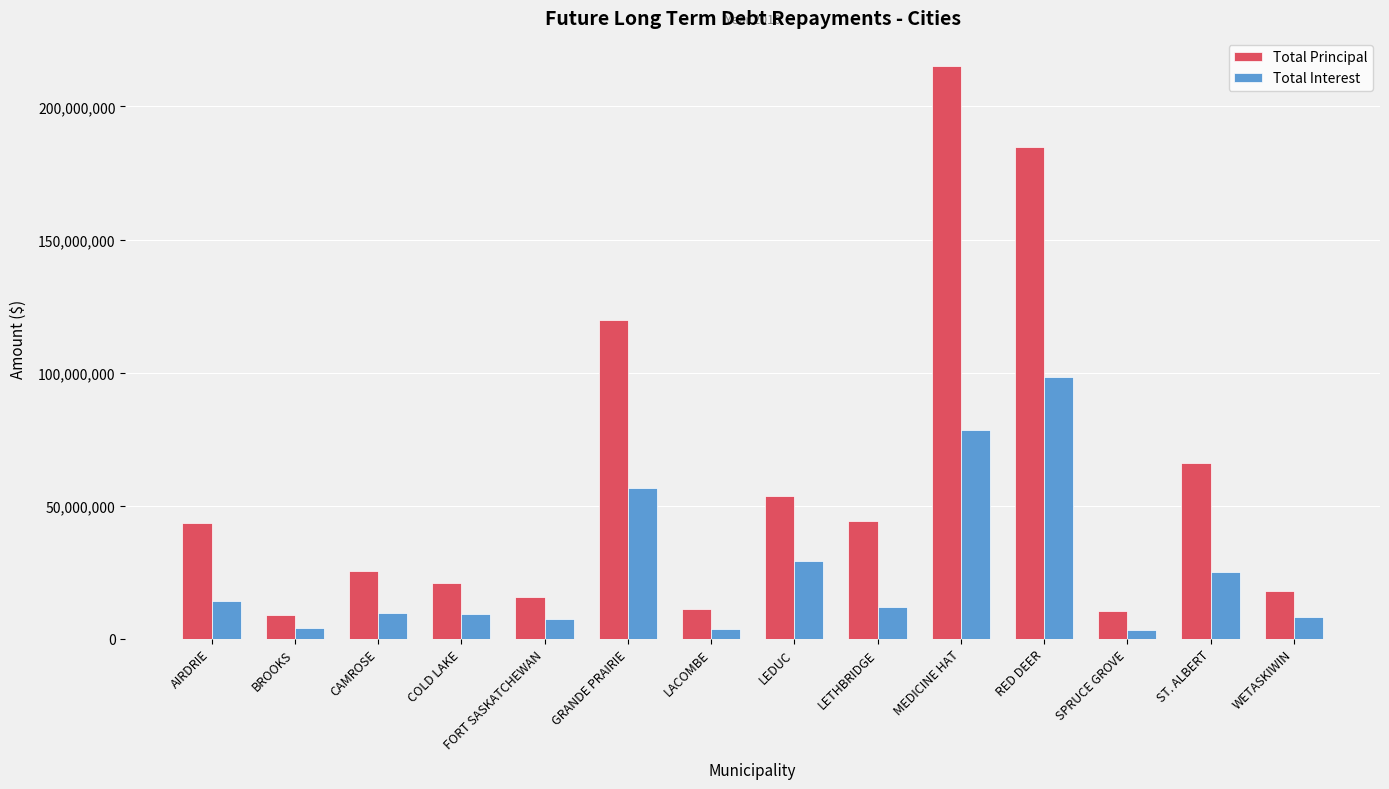

What is the sum of all Total Interest values?

358097092